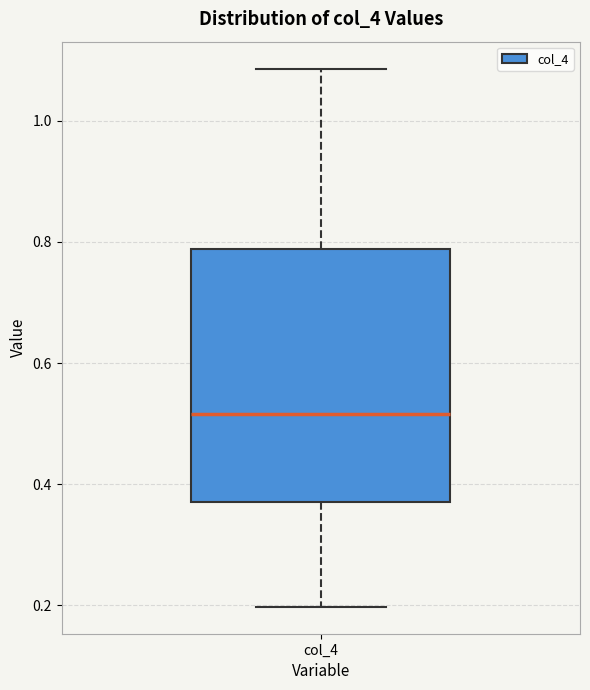

Where does the median line of the box for col_4 sit on the y-axis? The values are not printed on the chart, so give them approximately, as read against the axis.

0.52